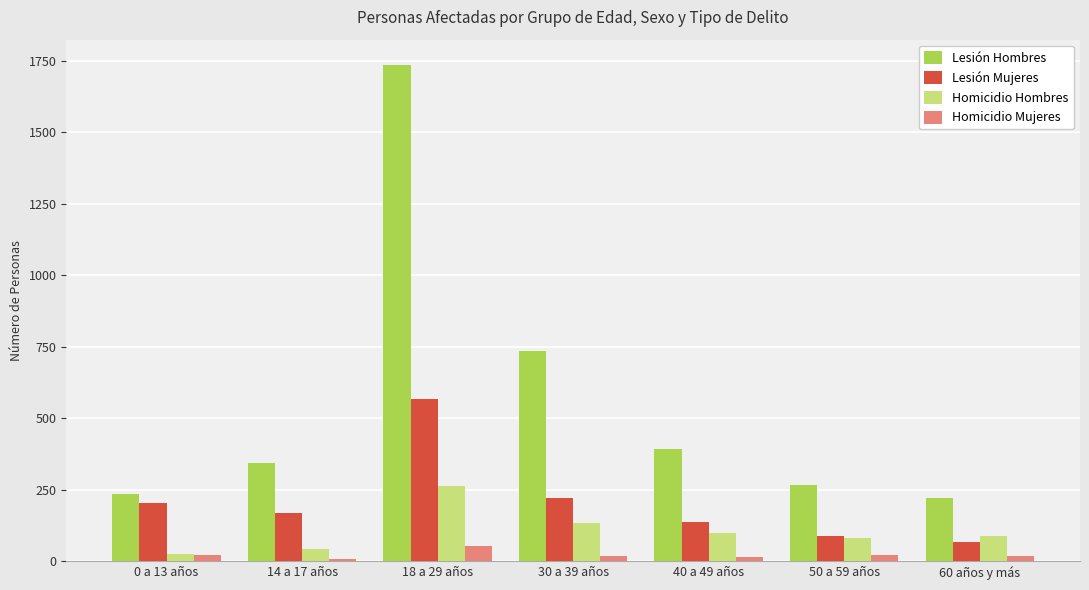

List the series in order of their overall mean, lowest first.

Homicidio Mujeres, Homicidio Hombres, Lesión Mujeres, Lesión Hombres